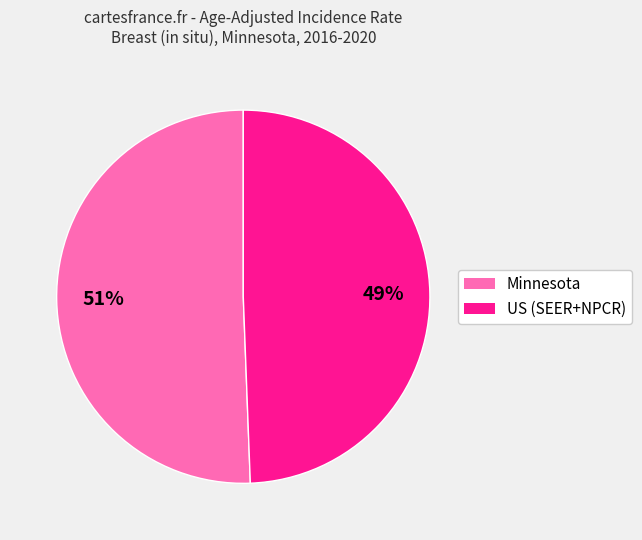

Which slice is the largest?

Minnesota